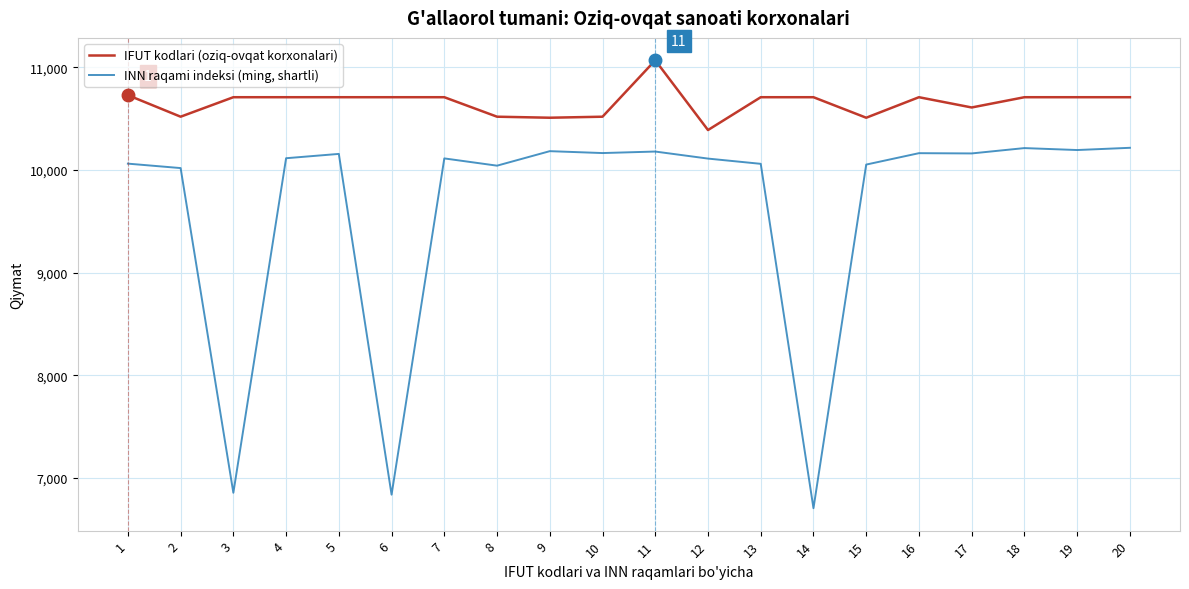

At which category does the chart reach its peak across all series?

11